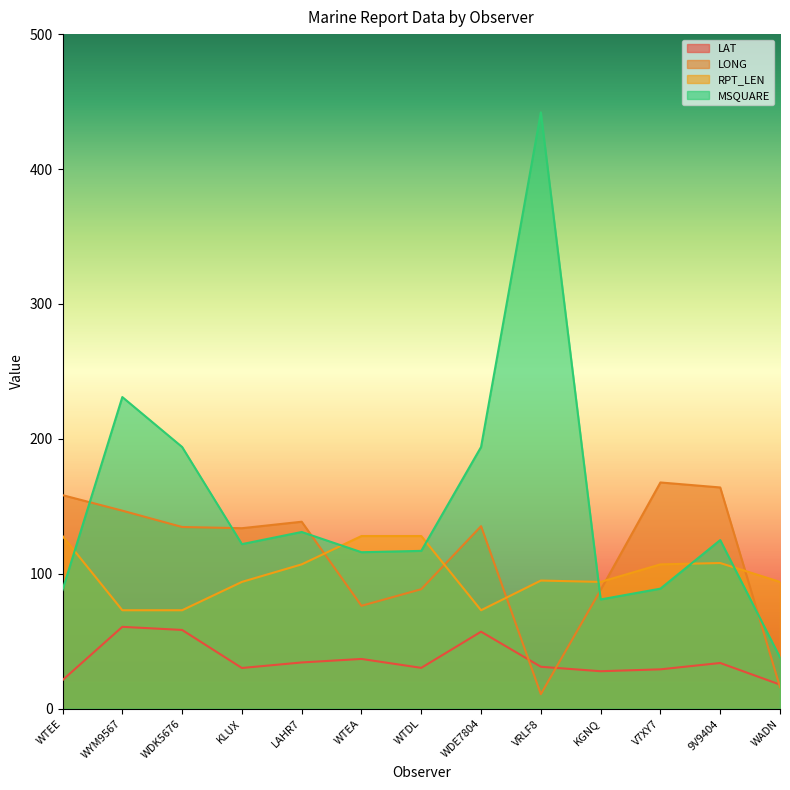

Does the chart have visible grid lines?

No